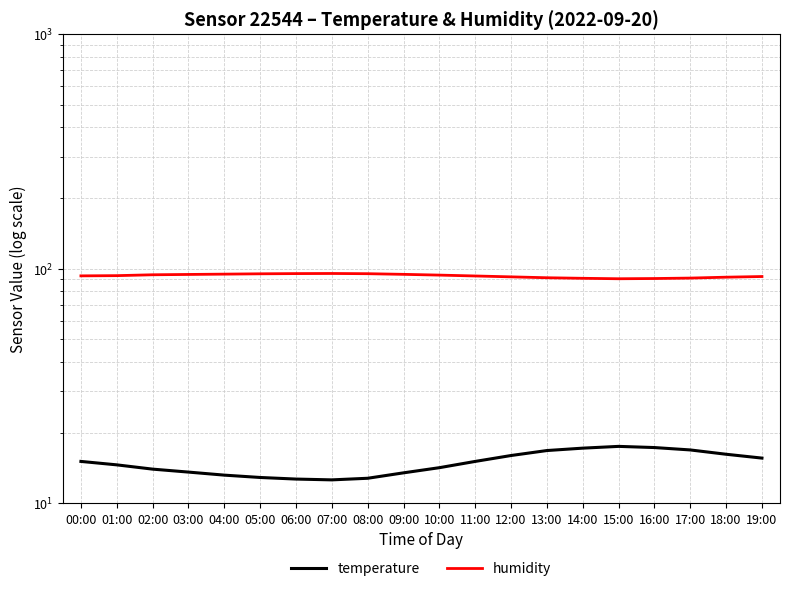

At which label does temperature reach its peak?

15:00